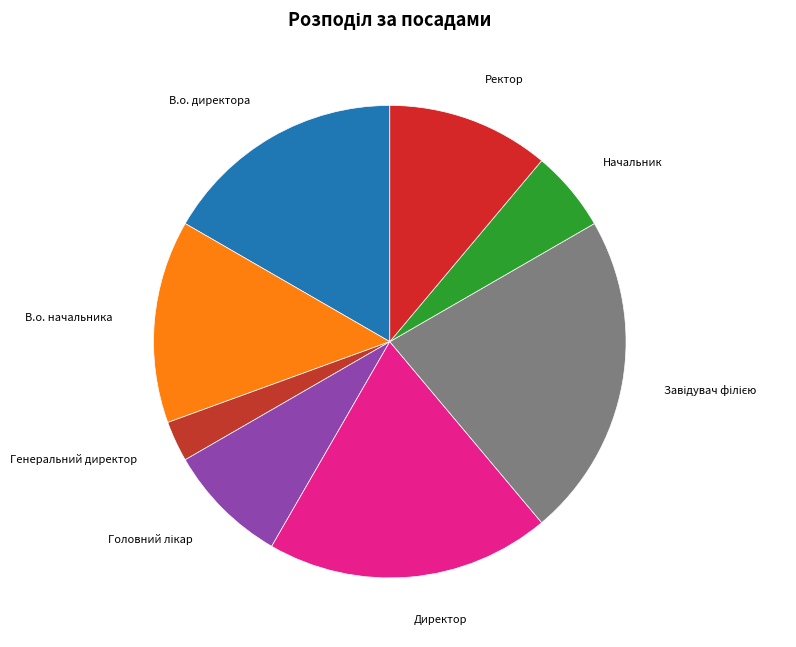

Is there any slice that represents more than half of the pie?

No